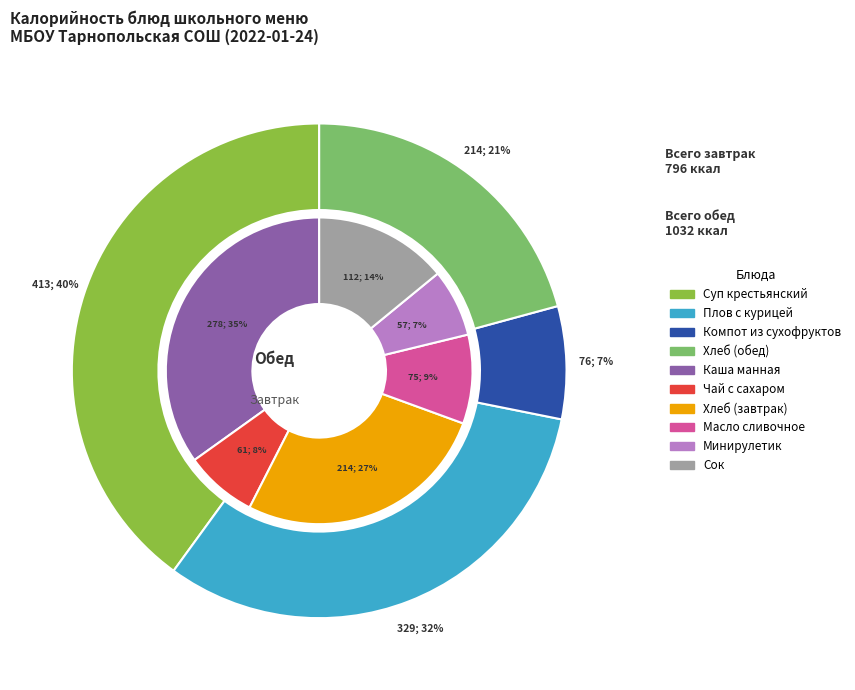

To the nearest percent, what percentage of the pie is Каша манная?

15%